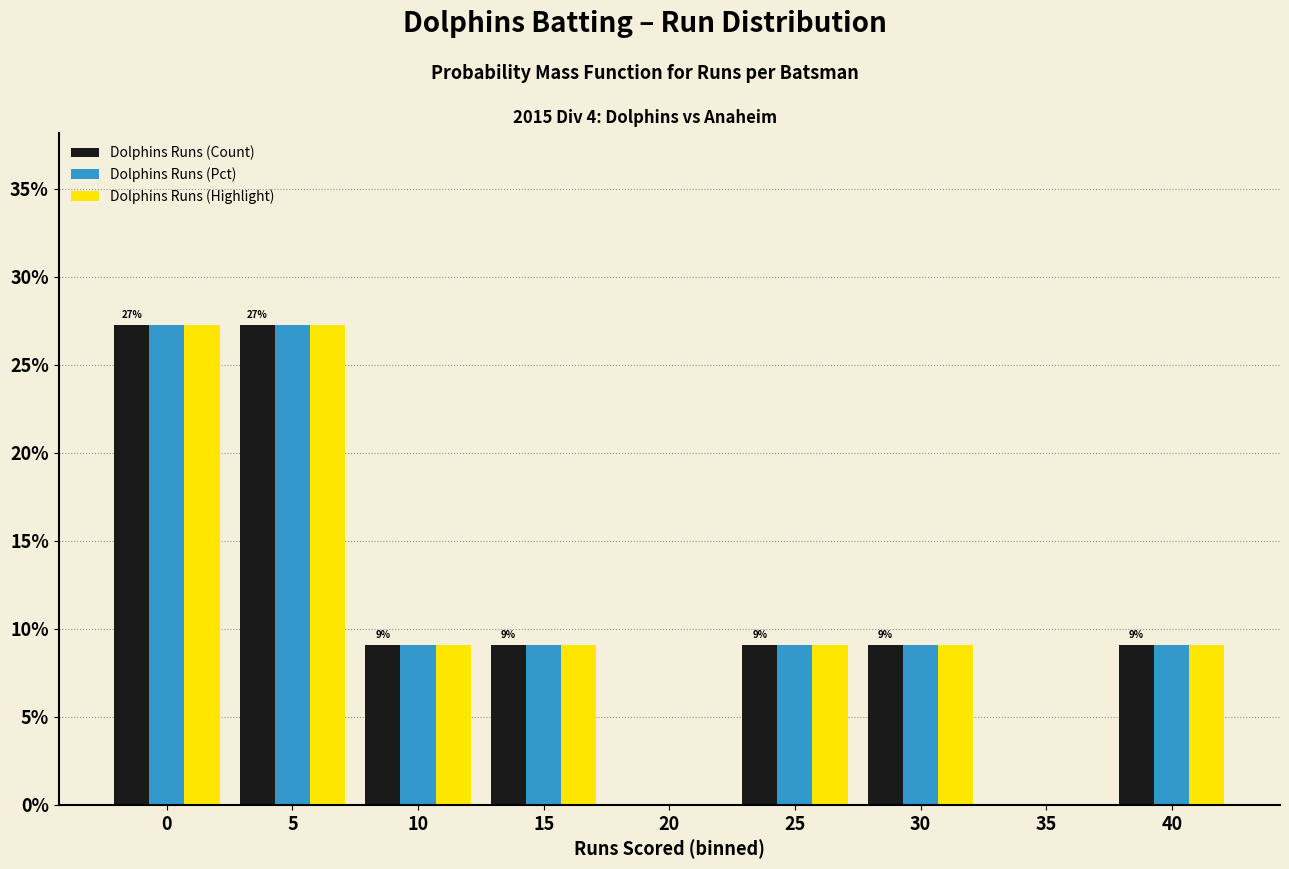

Reading right to left, transcribe all the data shown in this chart.

Dolphins Runs (Count): 40=9.1	35=0.0	30=9.1	25=9.1	20=0.0	15=9.1	10=9.1	5=27.3	0=27.3
Dolphins Runs (Pct): 40=9.1	35=0.0	30=9.1	25=9.1	20=0.0	15=9.1	10=9.1	5=27.3	0=27.3
Dolphins Runs (Highlight): 40=9.1	35=0.0	30=9.1	25=9.1	20=0.0	15=9.1	10=9.1	5=27.3	0=27.3